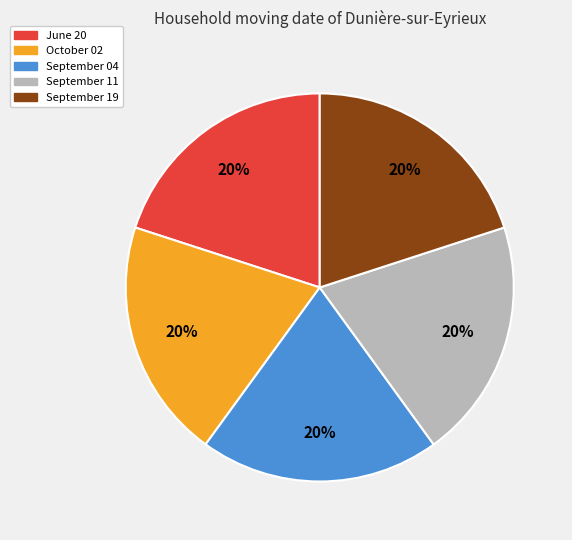

To the nearest percent, what portion does September 11 represent?

20%